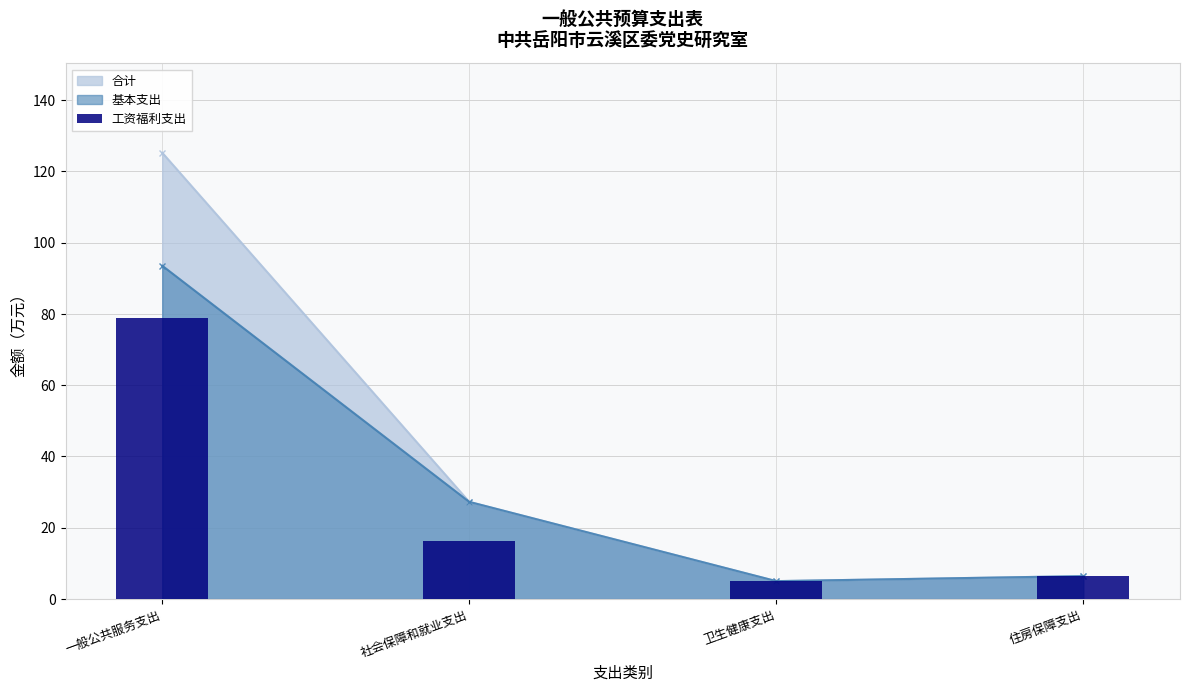

Is it true that the value at 社会保障和就业支出 is 28.5?

False